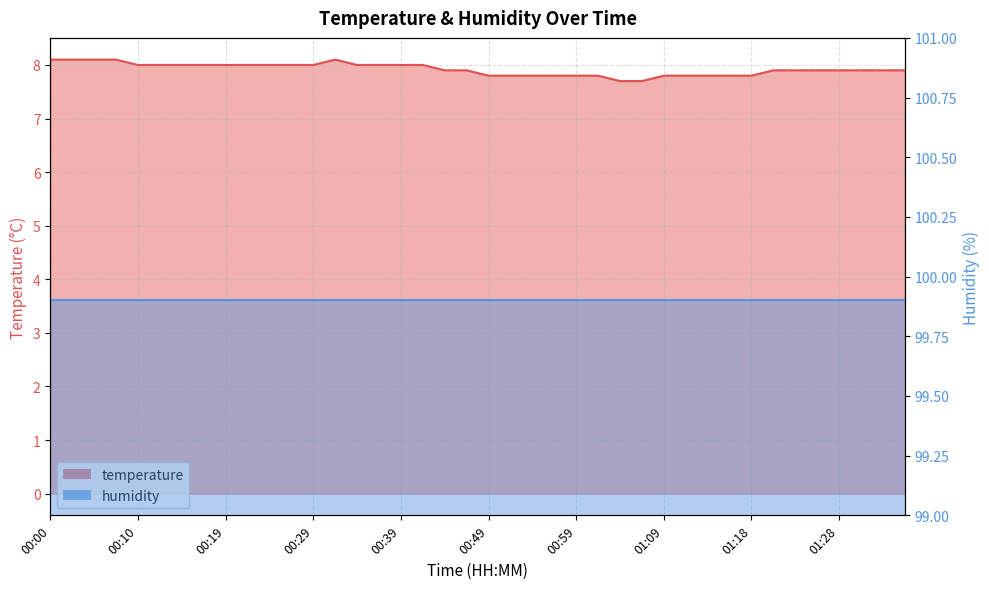

Which category has the highest value across all series?

00:00